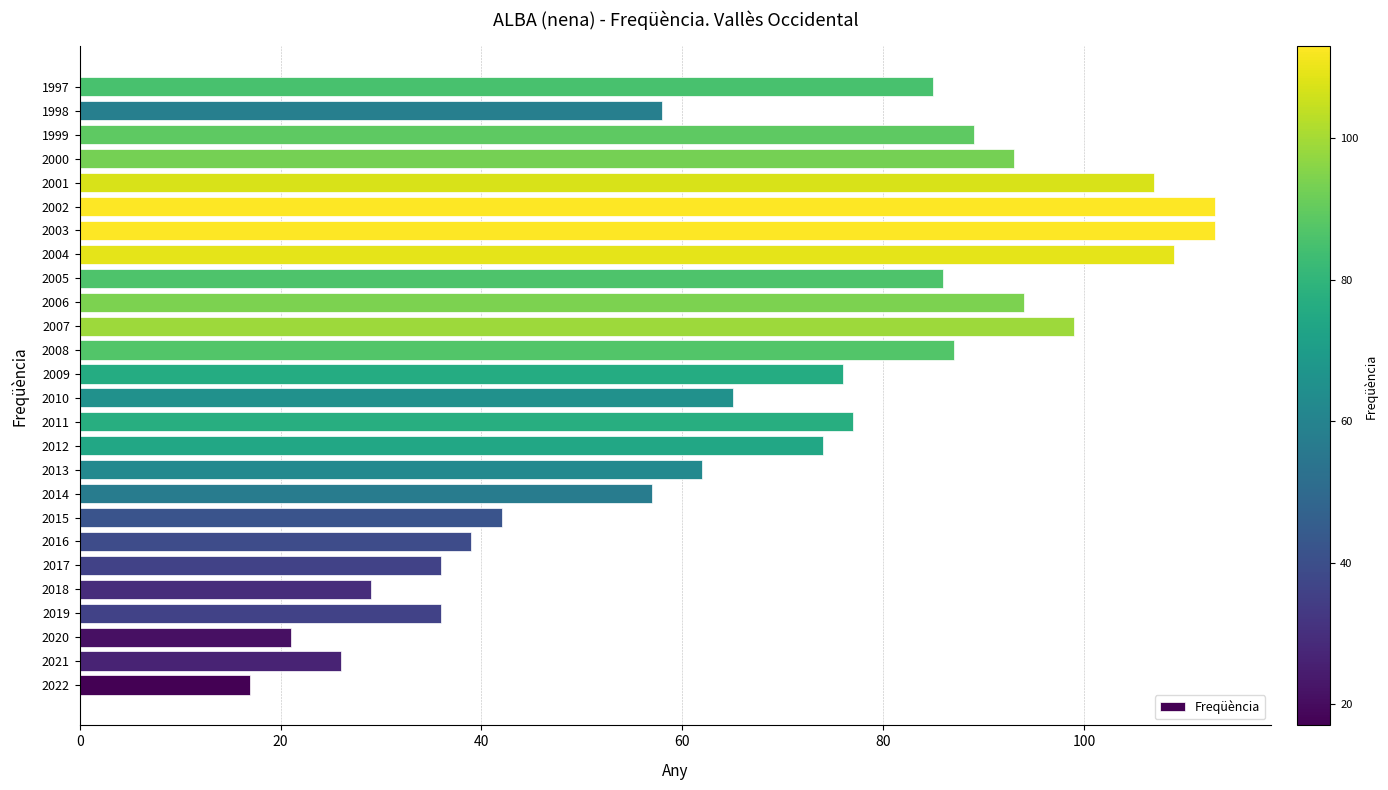

The chart shows a value of 42 at 2015. True or false?

True